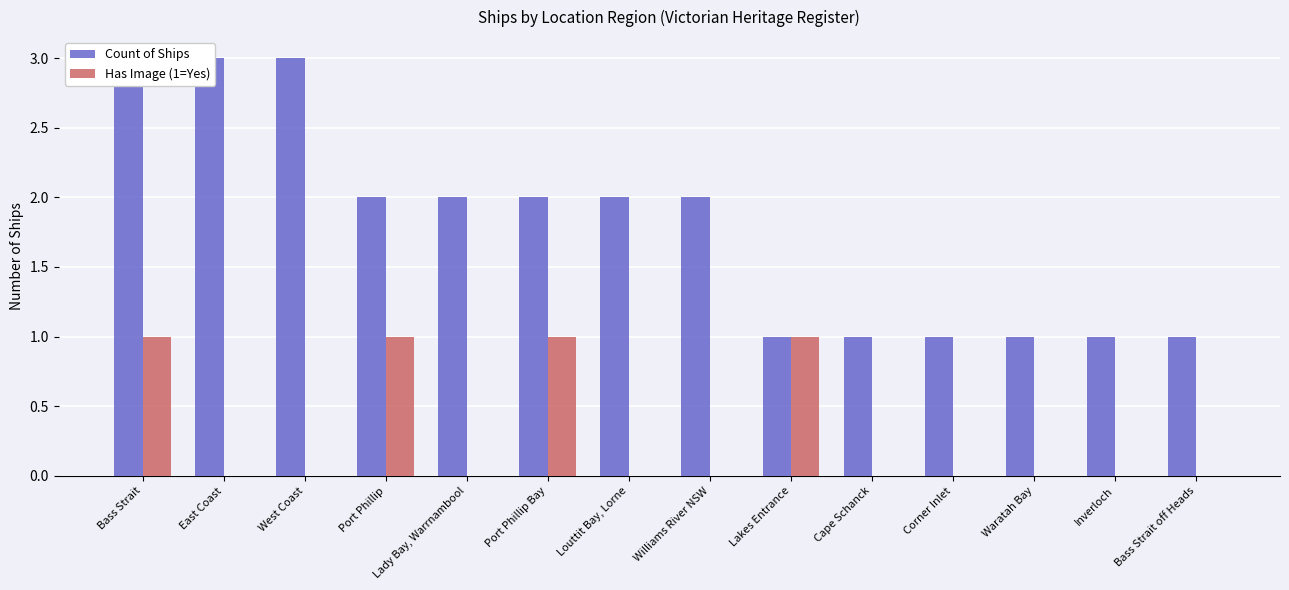

What is the difference between the highest and lowest values at Port Phillip Bay?

1